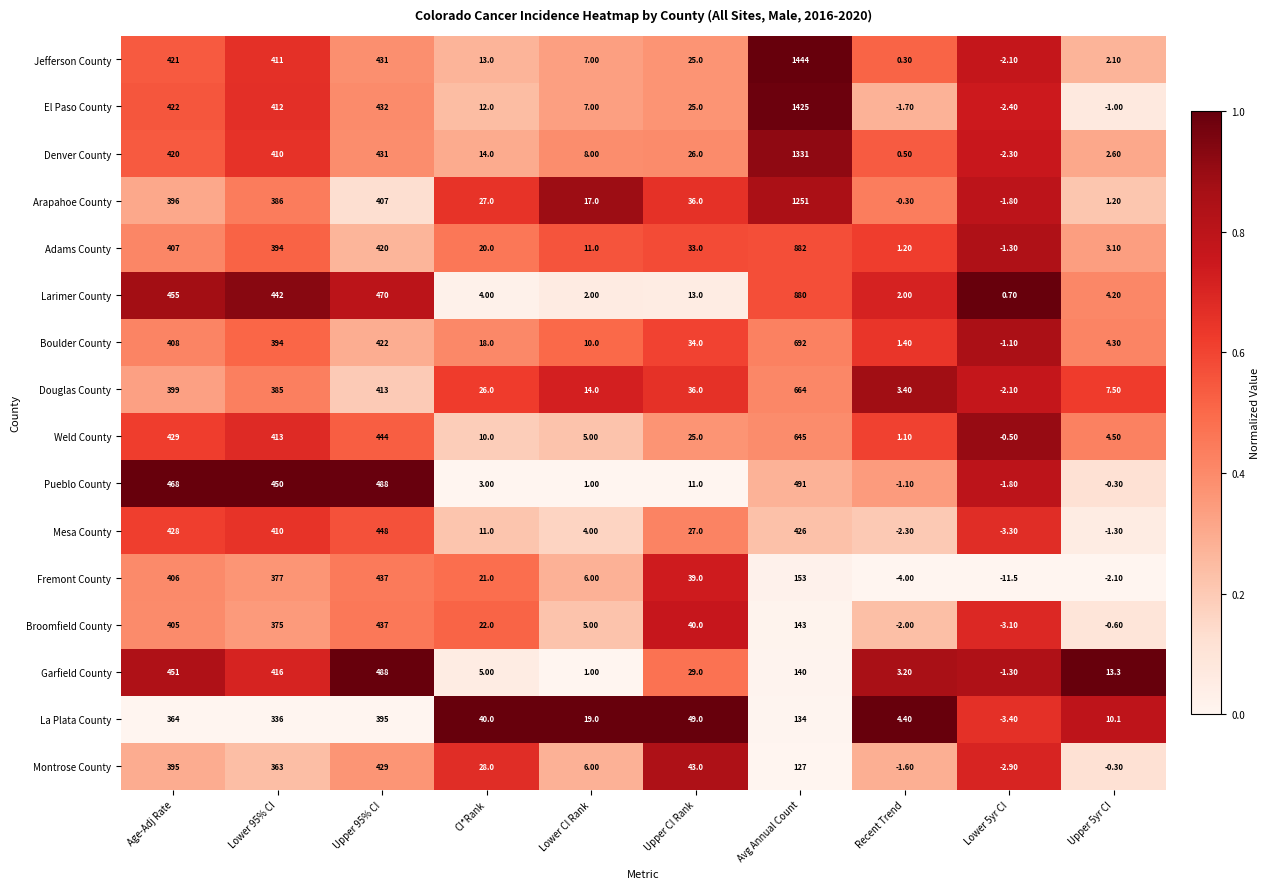

Rank the categories by Weld County value from lowest to highest.

Lower 5yr CI, Recent Trend, Upper 5yr CI, Lower CI Rank, CI*Rank, Upper CI Rank, Lower 95% CI, Age-Adj Rate, Upper 95% CI, Avg Annual Count